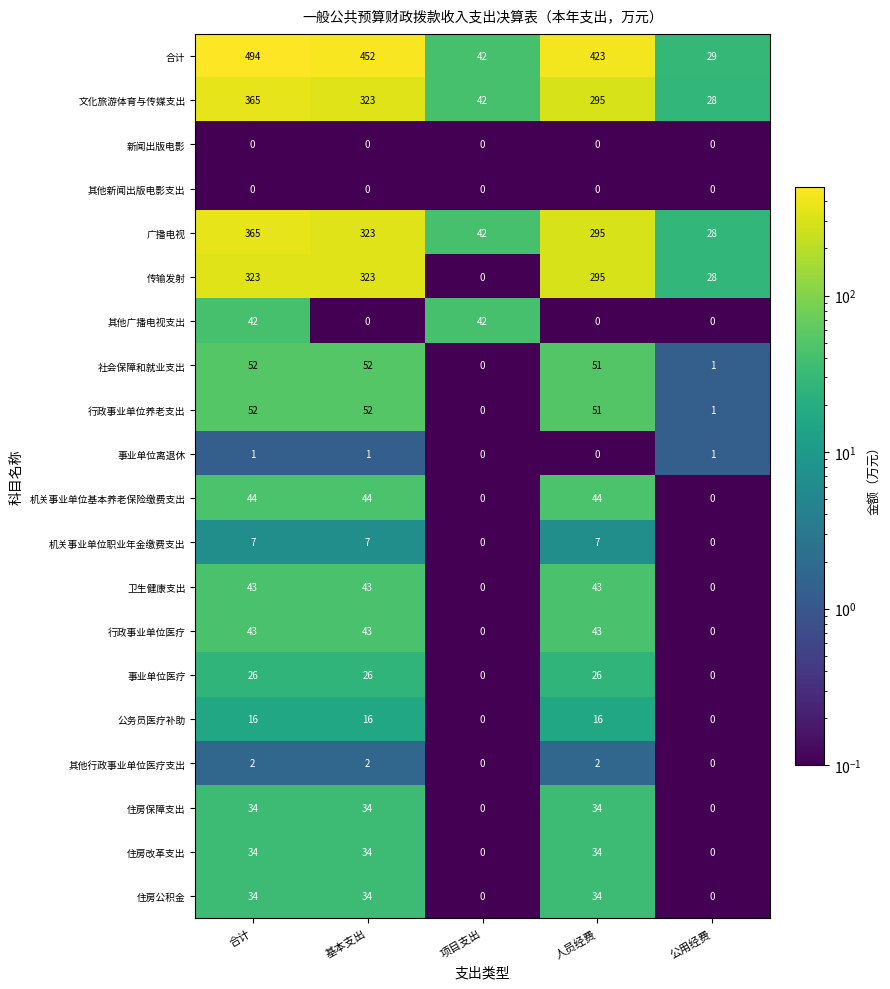

The 机关事业单位职业年金缴费支出 series shows 0 at 项目支出. True or false?

True